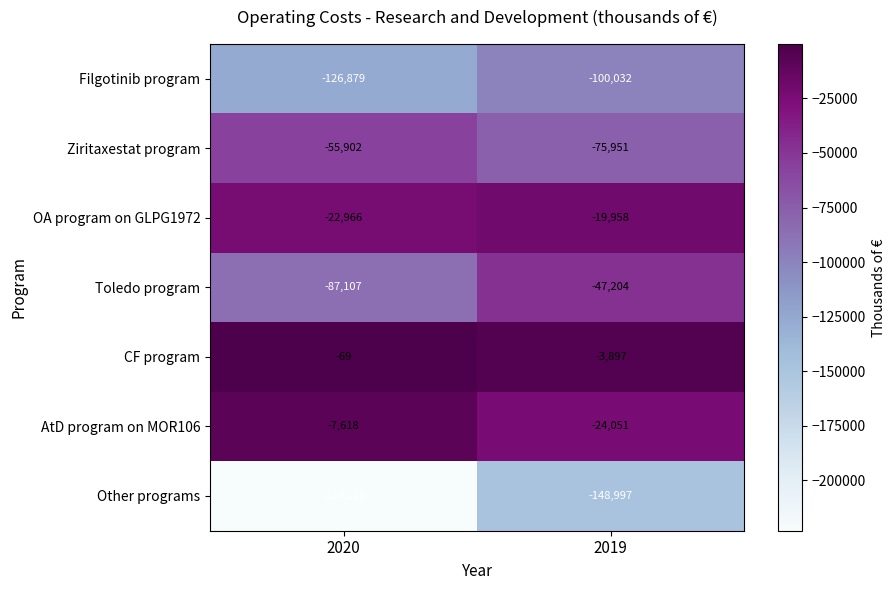

Which label corresponds to the largest value in the chart?

2020